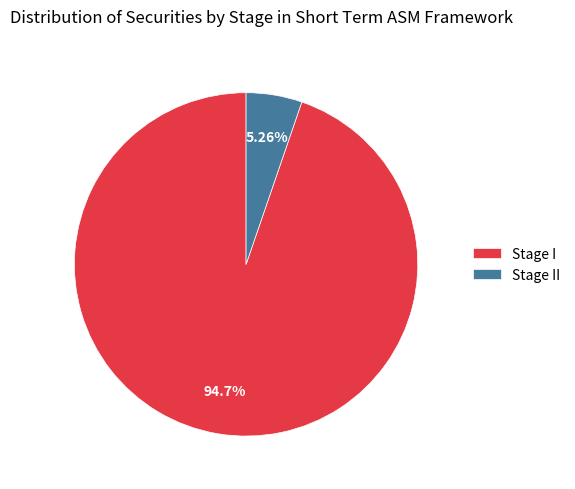

True or false: Stage I accounts for 99% of the total.

False